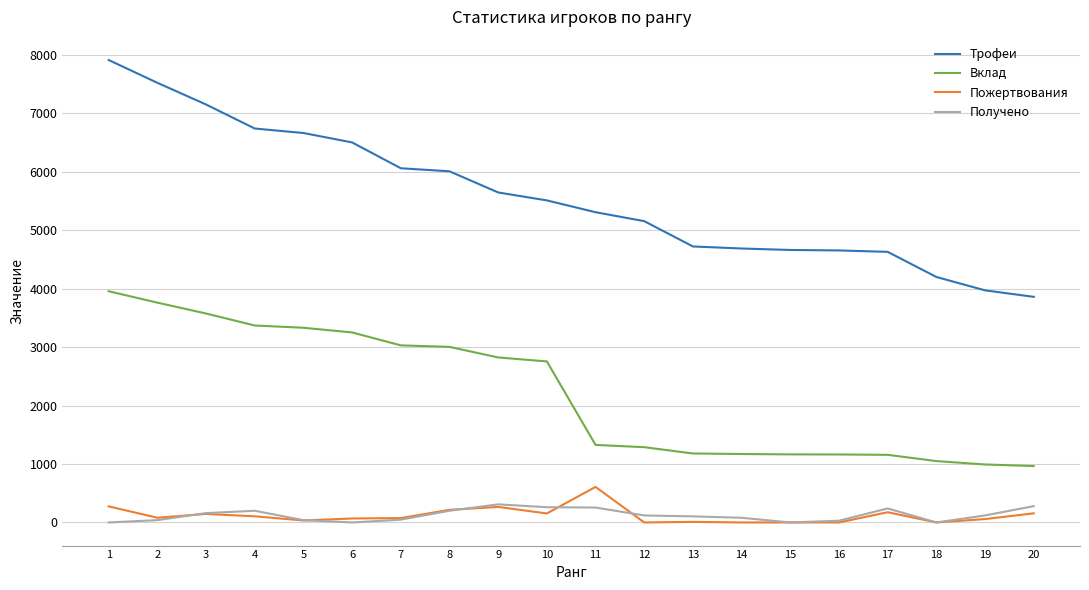

What is the maximum value for Вклад?

3956